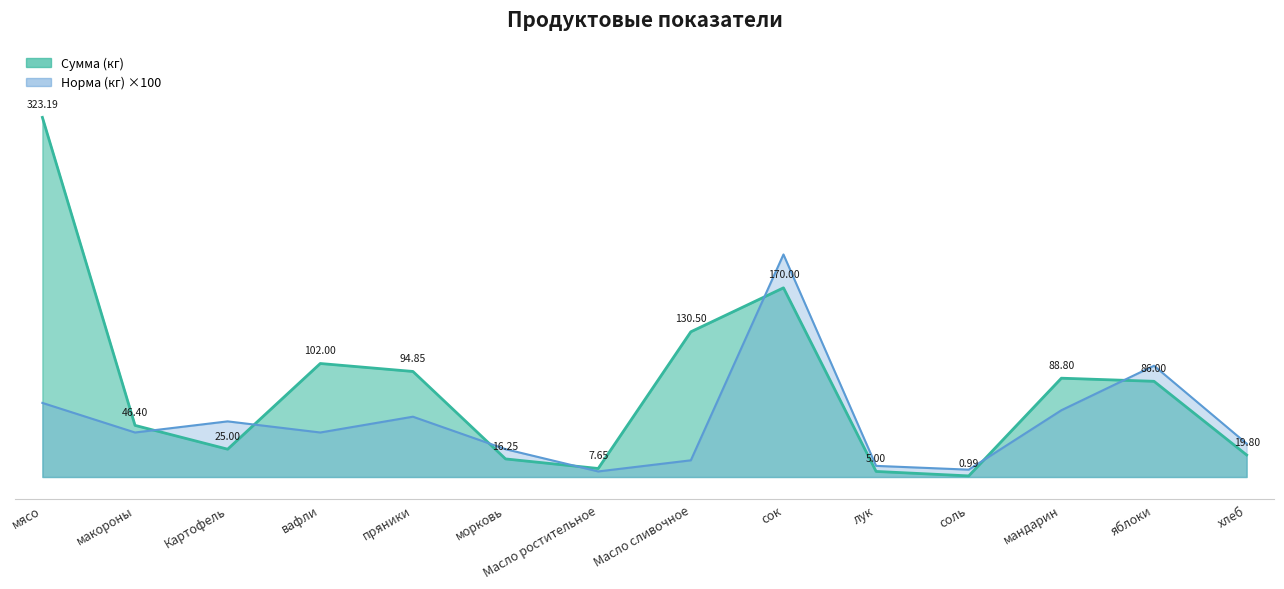

How many intersections are there between Норма (кг) and Сумма (кг)?

7